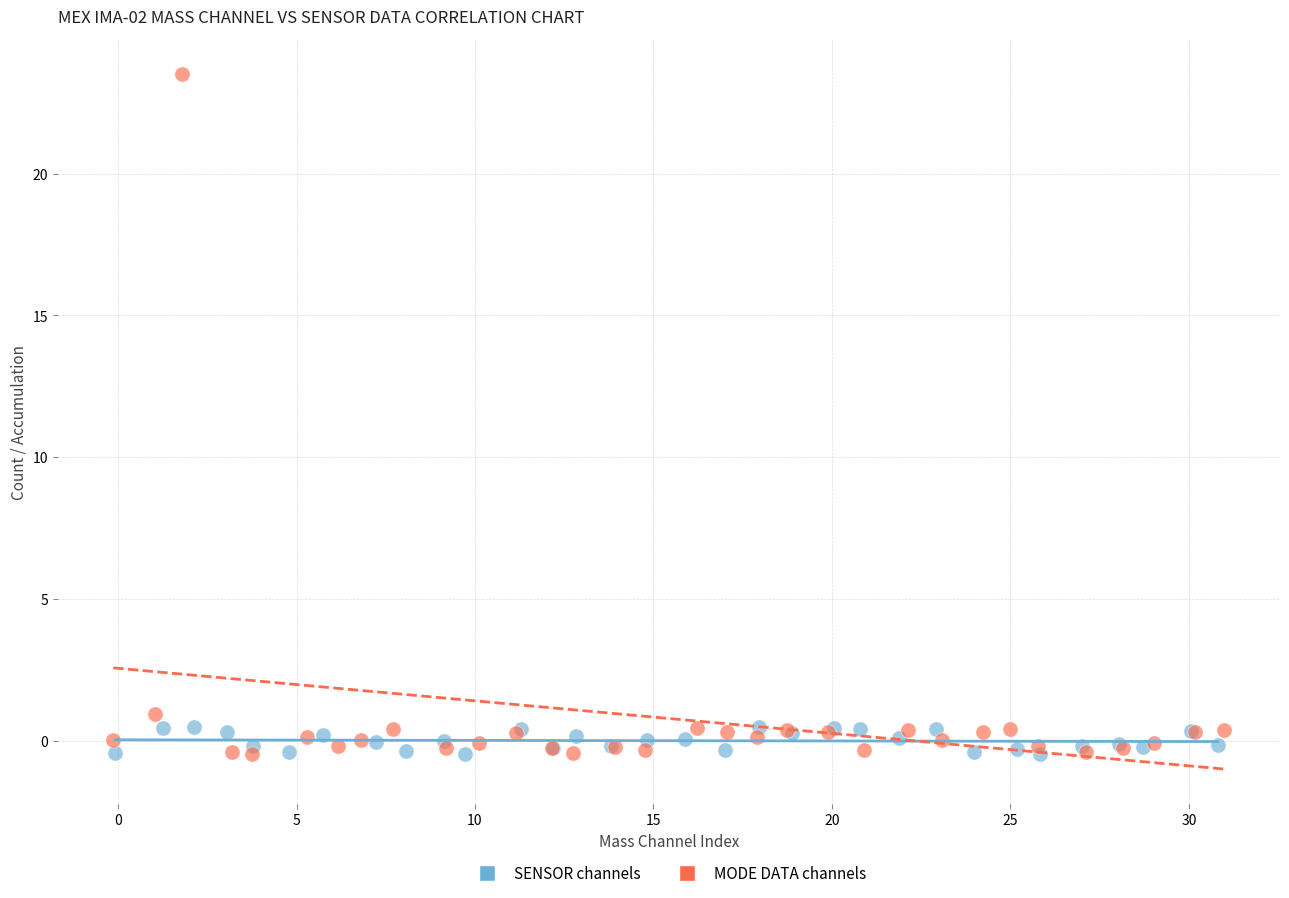

Which series contains the highest Y value?

MODE DATA channels